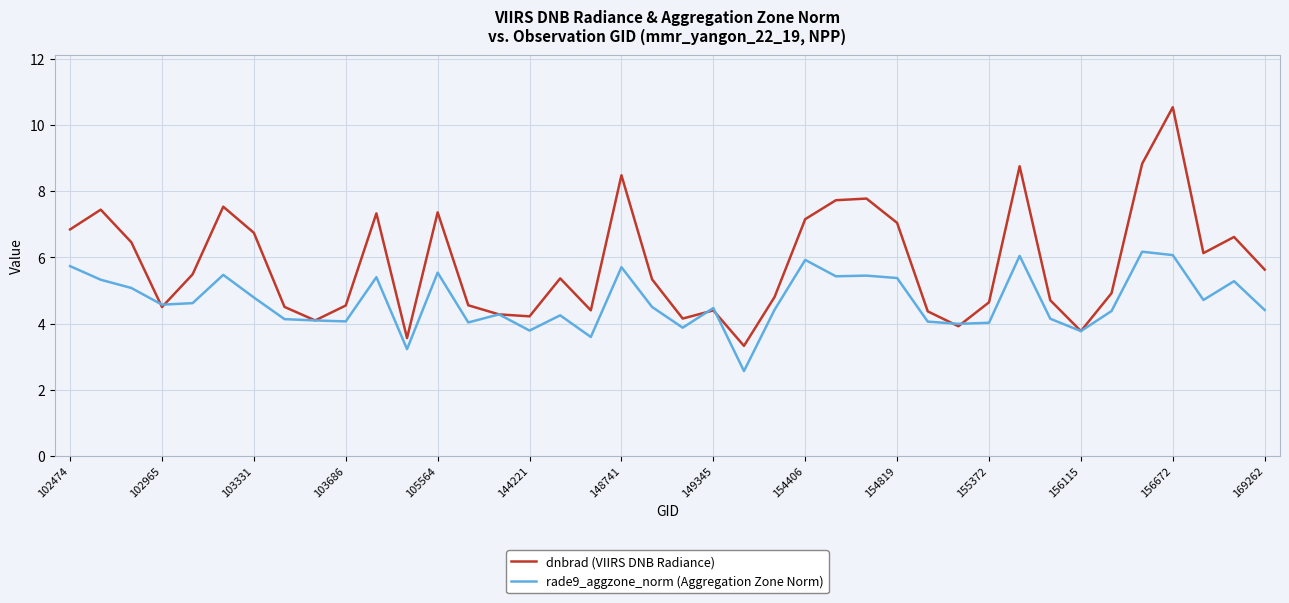

What is the smallest value displayed?

2.6